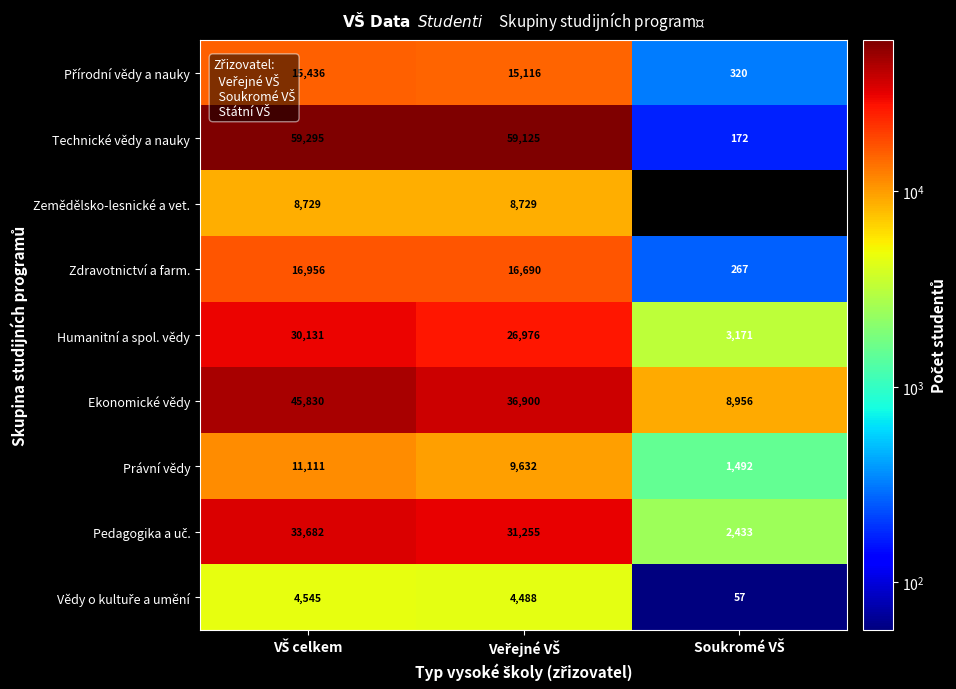

Which series has the largest total across all categories?

Technické vědy a nauky